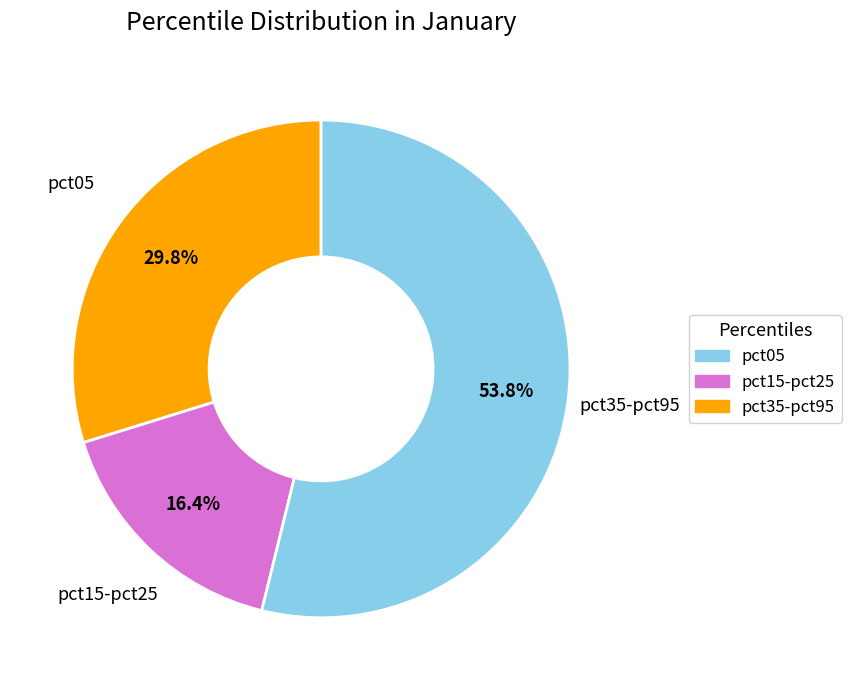

How many slices are in this pie chart?

3